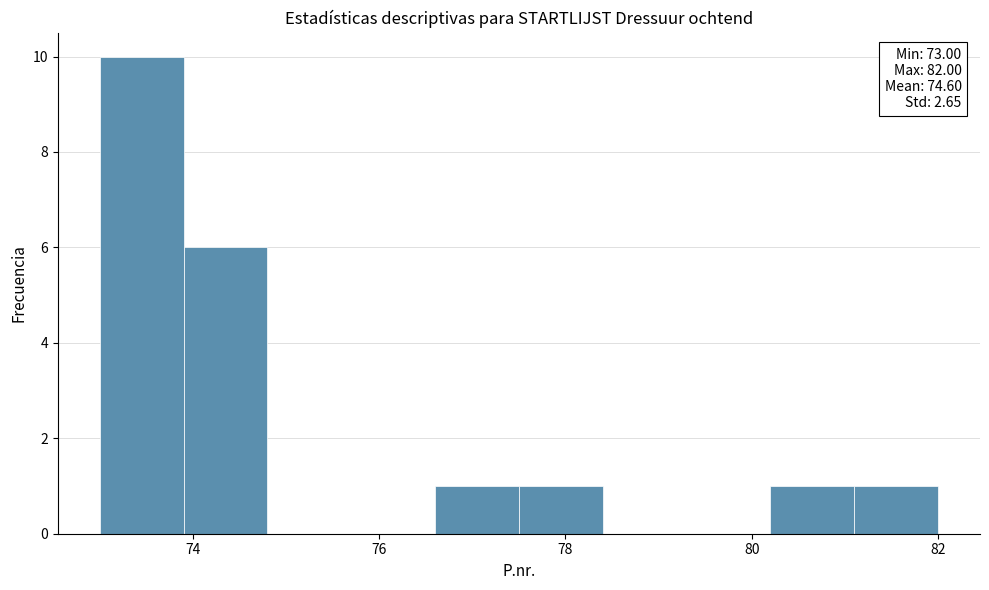

Which range on the x-axis has the tallest bar?

73.0 to 73.9